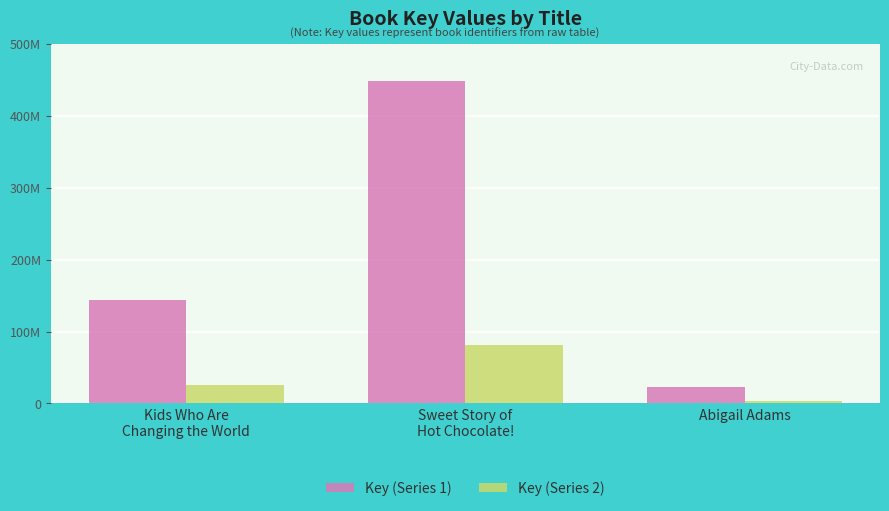

Reading right to left, transcribe all the data shown in this chart.

Key (Series 1): 22301441.0	448246000.0	144541854.0
Key (Series 2): 4014259.4	80684280.0	26017533.7